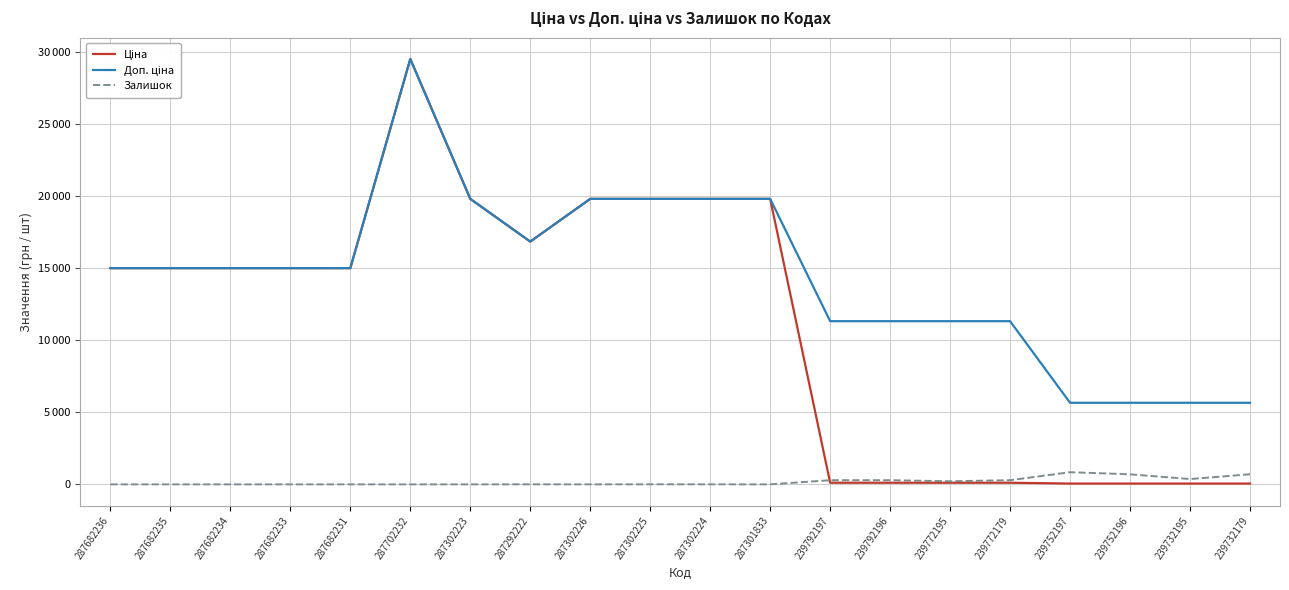

Reading left to right, extract all data points from this chart.

Ціна: 15019.2	15019.2	15019.2	15019.2	15019.2	29548.9	19831.1	16863.2	19831.1	19831.1	19831.1	19831.1	113.3	113.3	113.3	113.3	56.7	56.7	56.7	56.7
Доп. ціна: 15019.2	15019.2	15019.2	15019.2	15019.2	29548.9	19831.1	16863.2	19831.1	19831.1	19831.1	19831.1	11334.0	11334.0	11334.0	11334.0	5667.0	5667.0	5667.0	5667.0
Залишок: 0.0	0.0	0.0	0.0	0.0	0.0	0.0	4.0	1.0	5.0	3.0	0.0	289.0	290.0	215.0	290.0	845.0	698.0	370.0	702.0